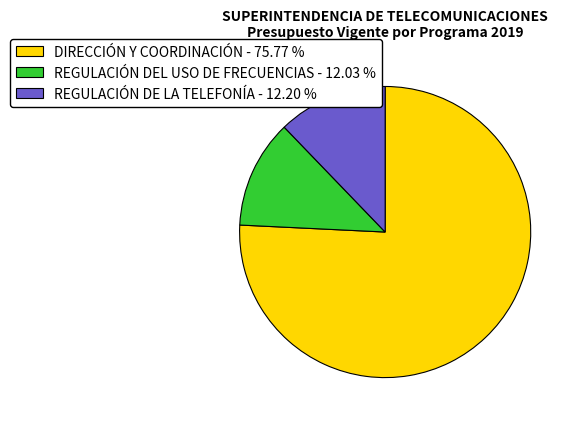

True or false: DIRECCIÓN Y COORDINACIÓN accounts for 86% of the total.

False